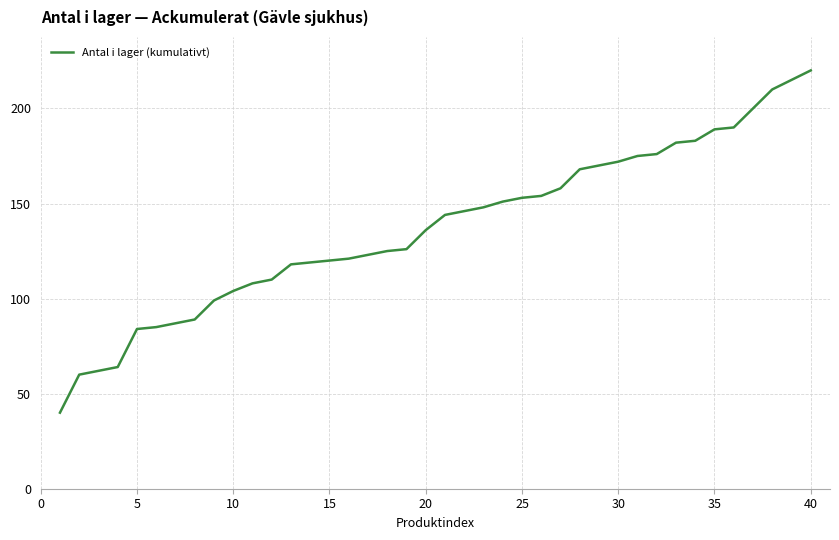

What is the difference between the maximum and minimum values?

180